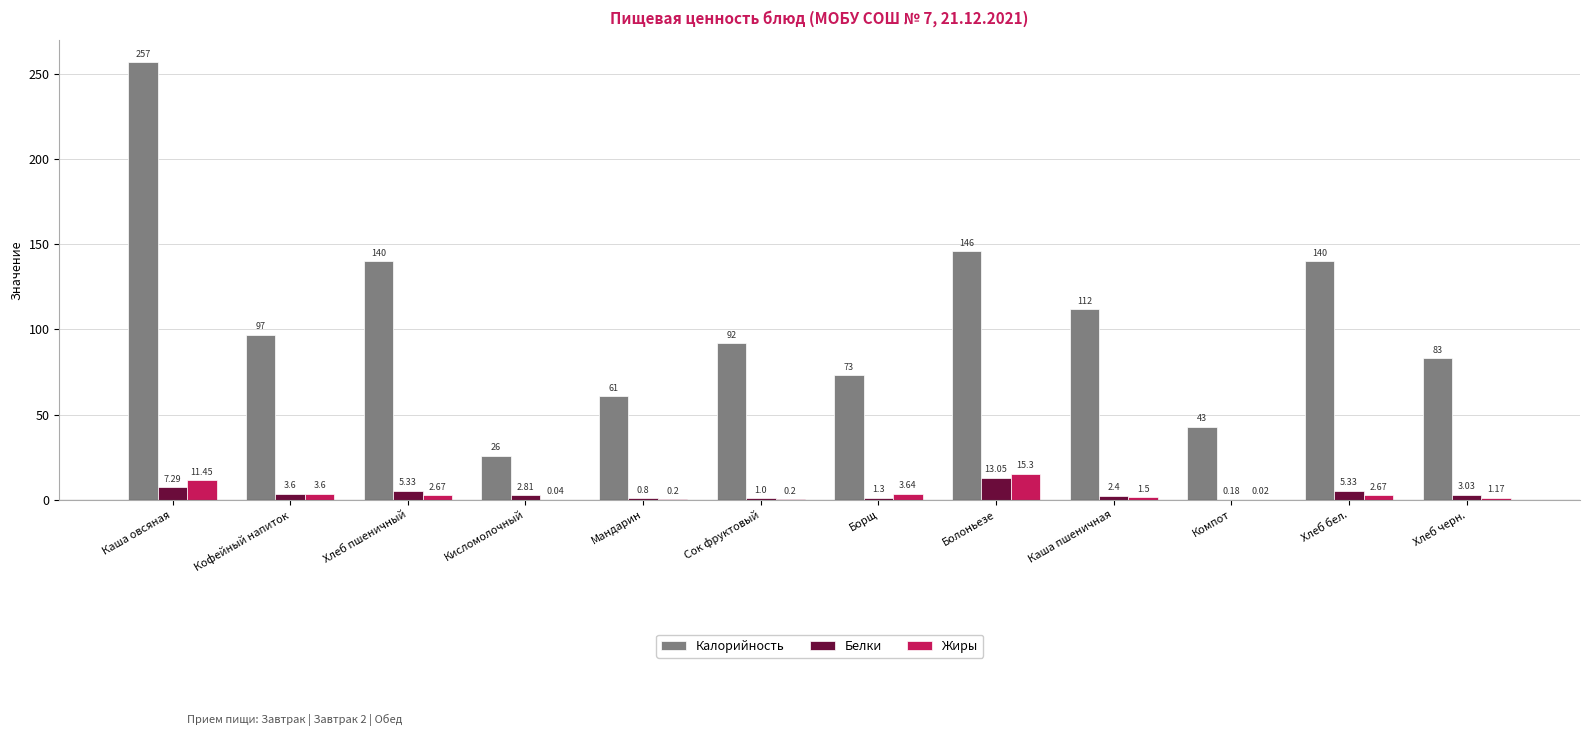

Which series has the widest spread of values?

Калорийность